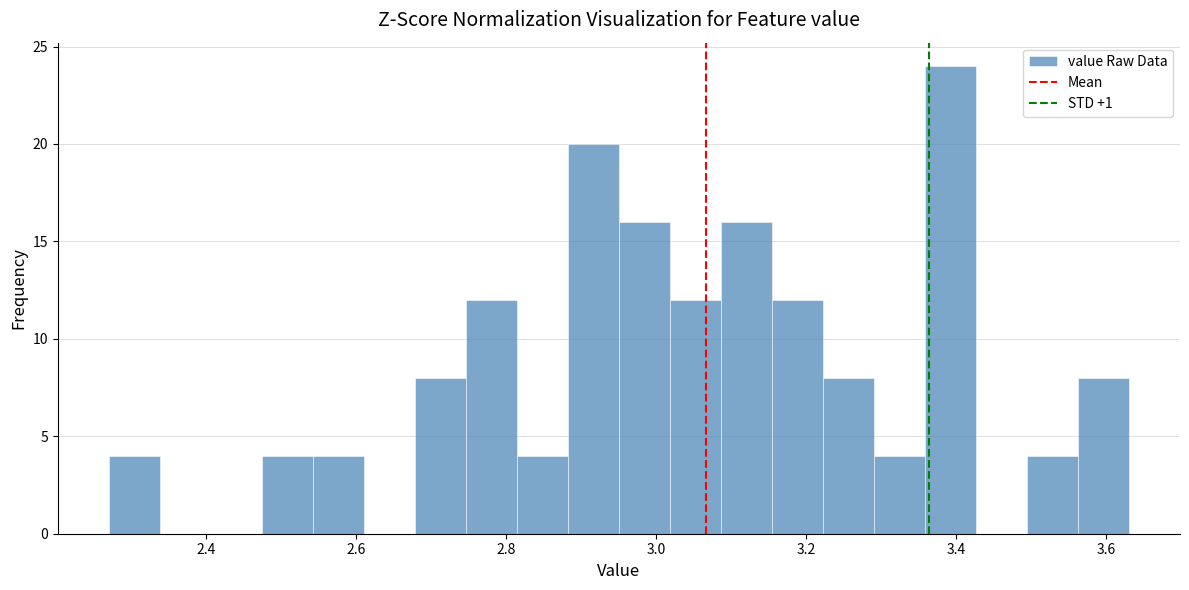

Read against the x-axis, roughly where is the centre of the tallest bar?

3.40